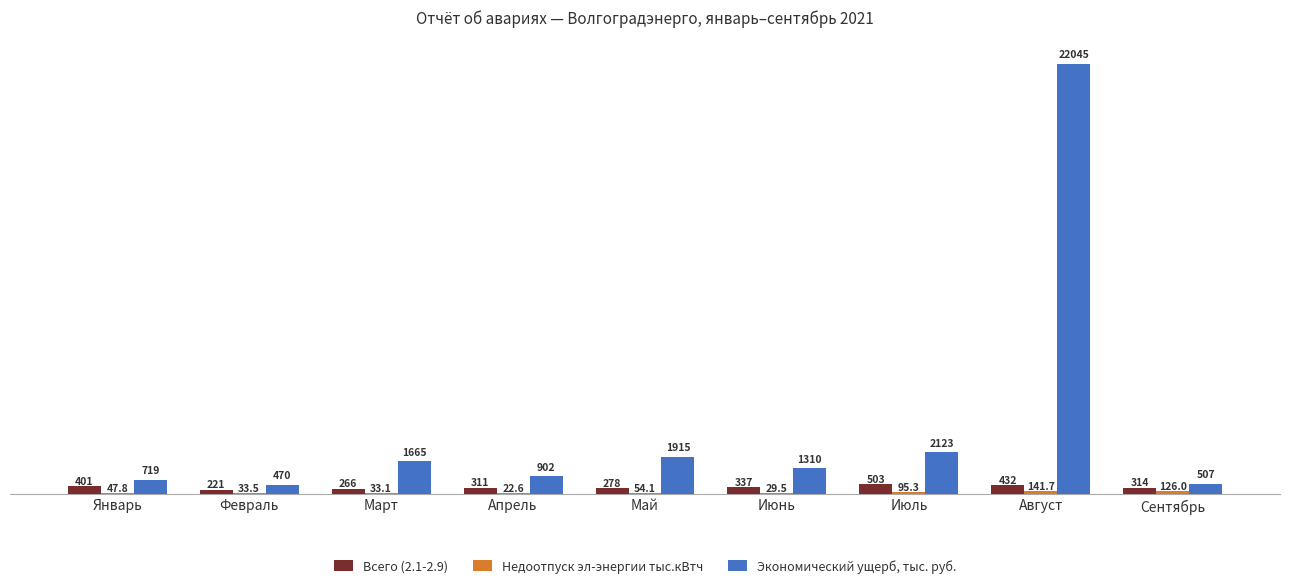

The Всего (2.1-2.9) series shows 311.0 at Апрель. True or false?

True